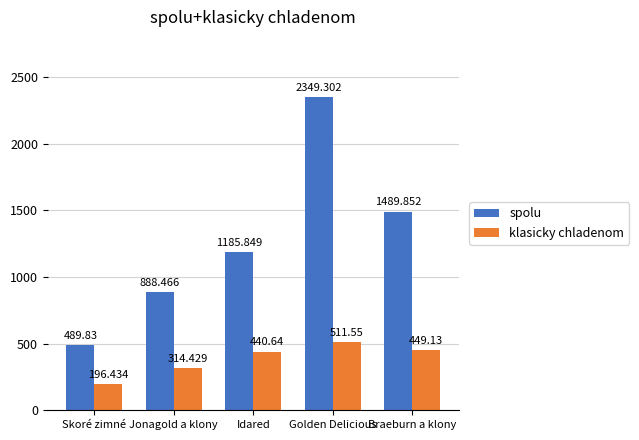

At which label does spolu first exceed 1185?

Idared